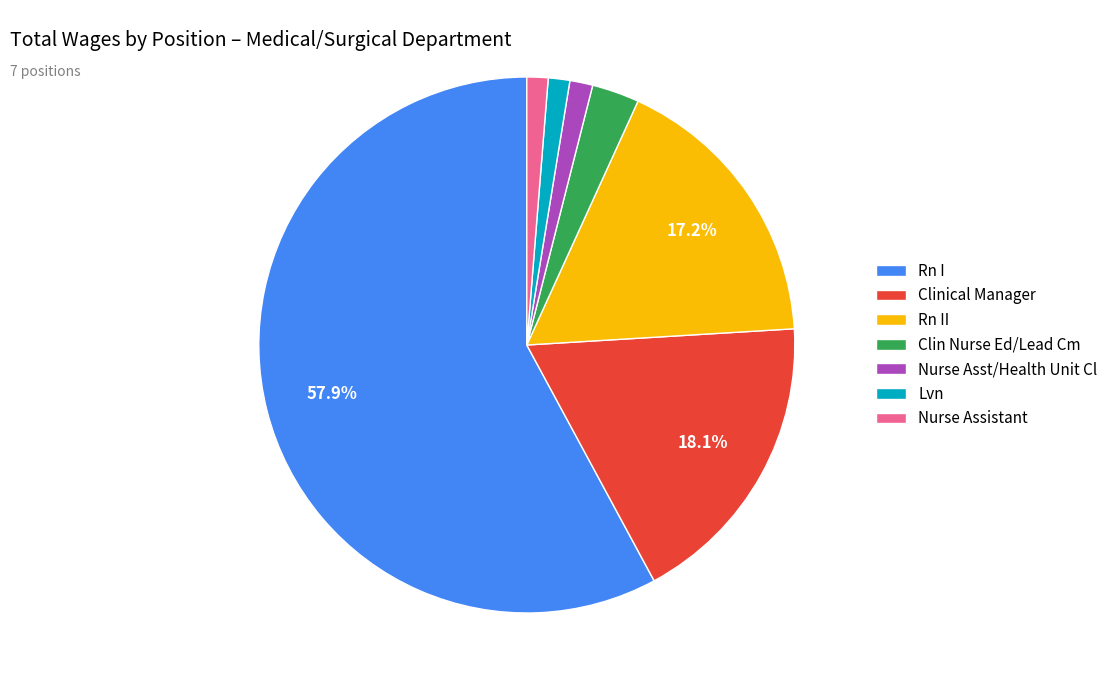

True or false: Rn I accounts for 68% of the total.

False